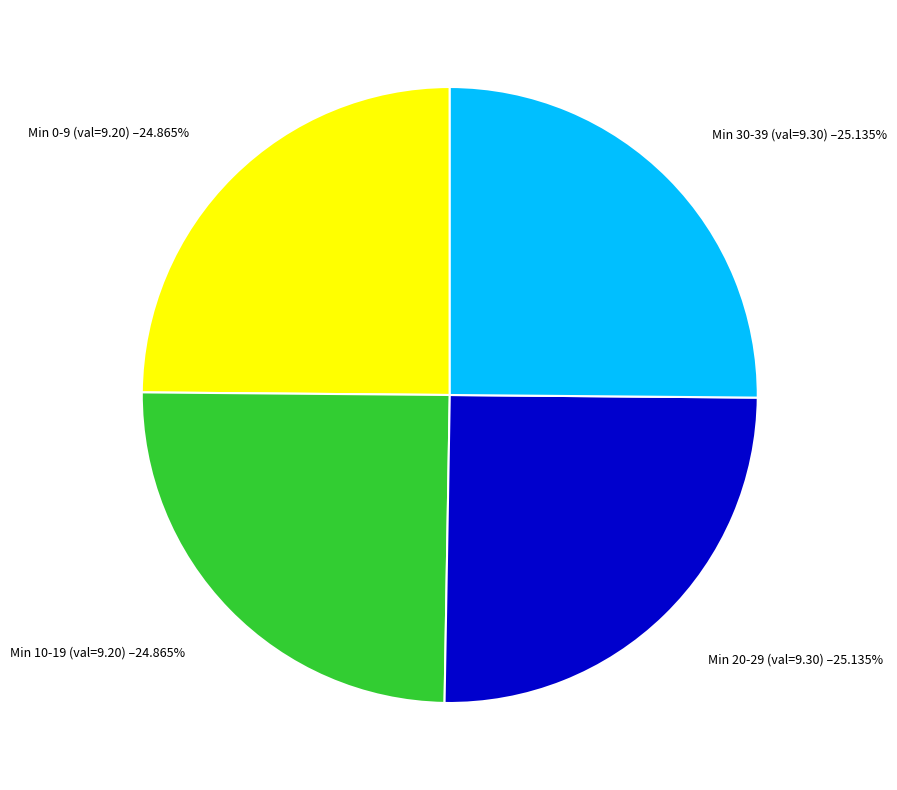

Is there any slice that represents more than half of the pie?

No